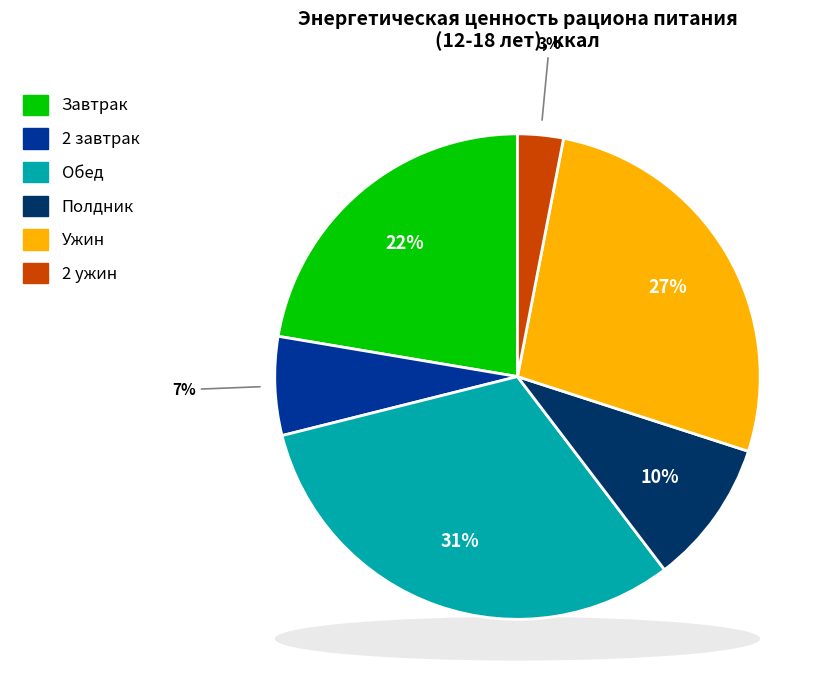

What is the smallest slice in the pie chart?

2 ужин